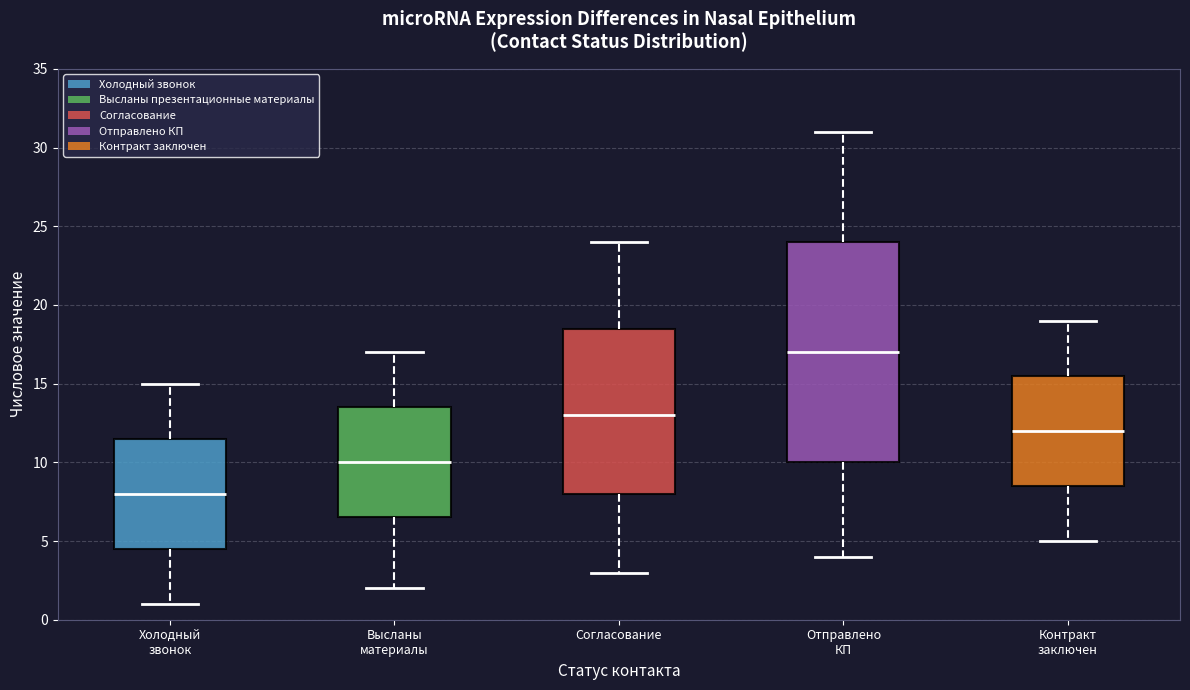

Reading left to right, transcribe this box plot: for each box, give where its median line is, the range the box spans, and where its two whiskers end, as read against the y-axis. The values are not printed on the chart, so give them approximately, as read against the axis.

Холодный звонок: median 8.0, box 4.5 to 11.5, whiskers 1.0 to 15.0
Высланы материалы: median 10.0, box 6.5 to 13.5, whiskers 2.0 to 17.0
Согласование: median 13.0, box 8.0 to 18.5, whiskers 3.0 to 24.0
Отправлено КП: median 17.0, box 10.0 to 24.0, whiskers 4.0 to 31.0
Контракт заключен: median 12.0, box 8.5 to 15.5, whiskers 5.0 to 19.0